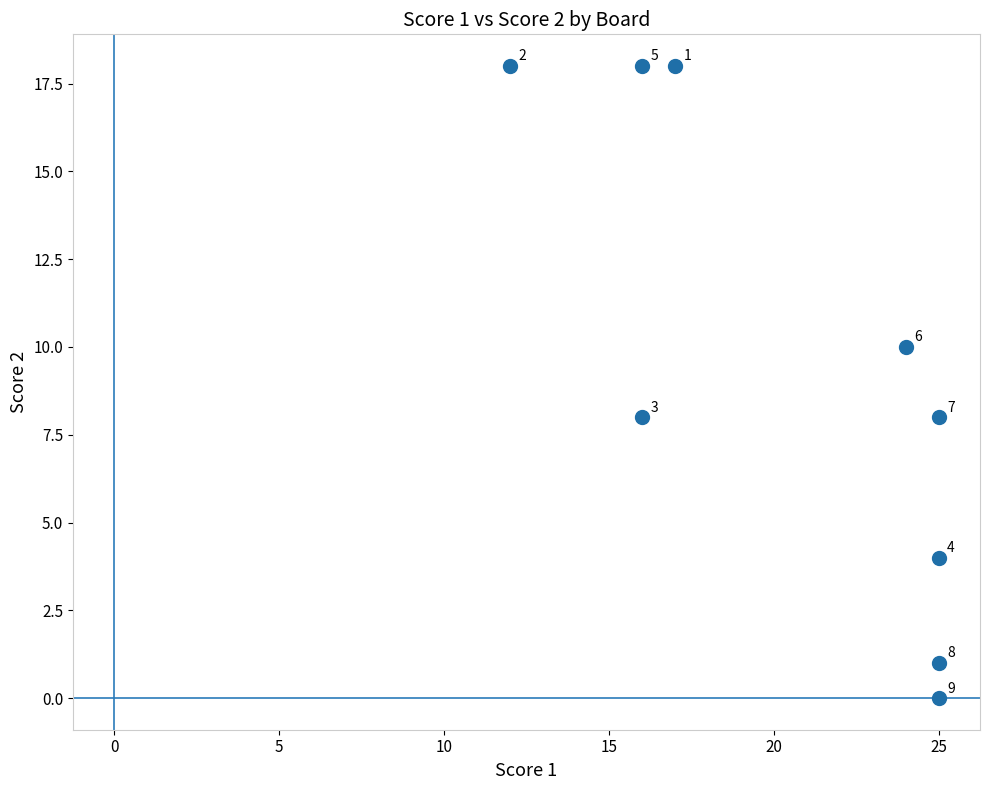

What Y value in the scatter plot is closest to 9?

8